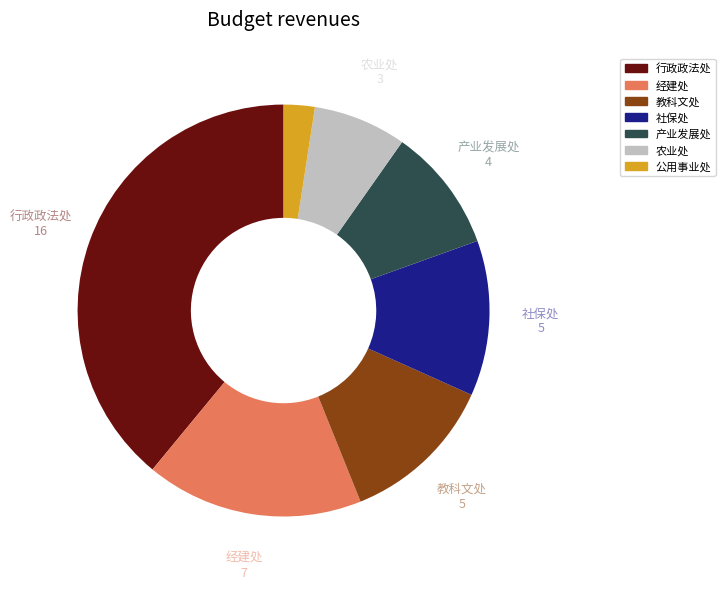

Does any single category account for the majority?

No